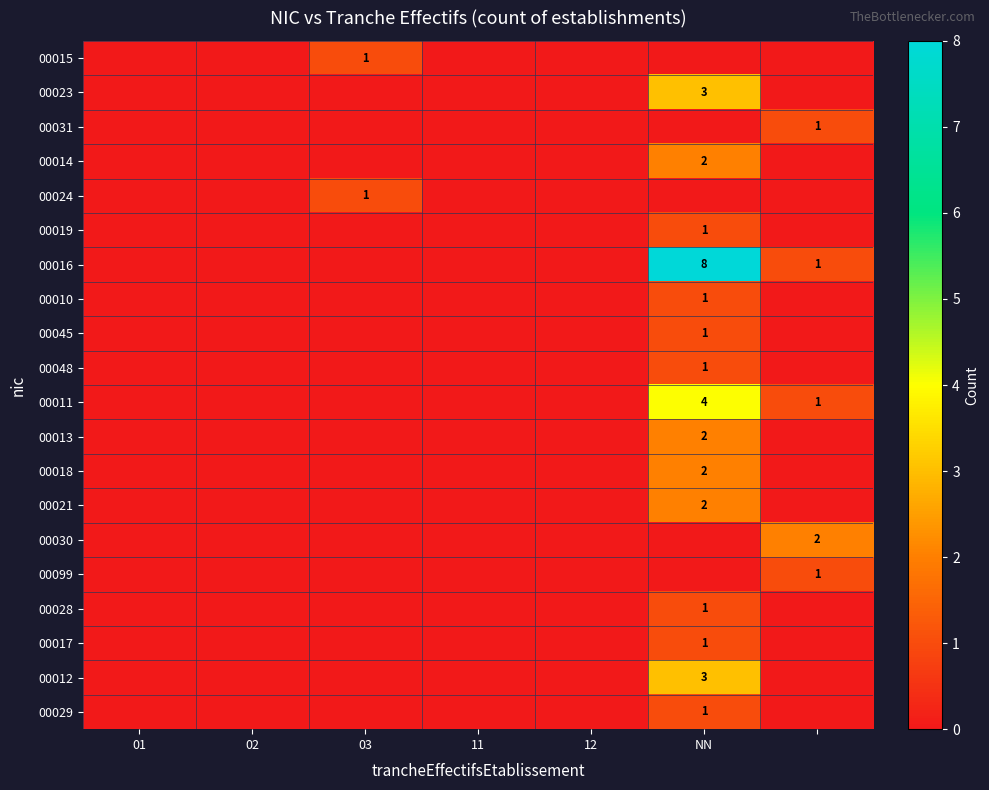

The 00014 series shows 4 at NN. True or false?

False